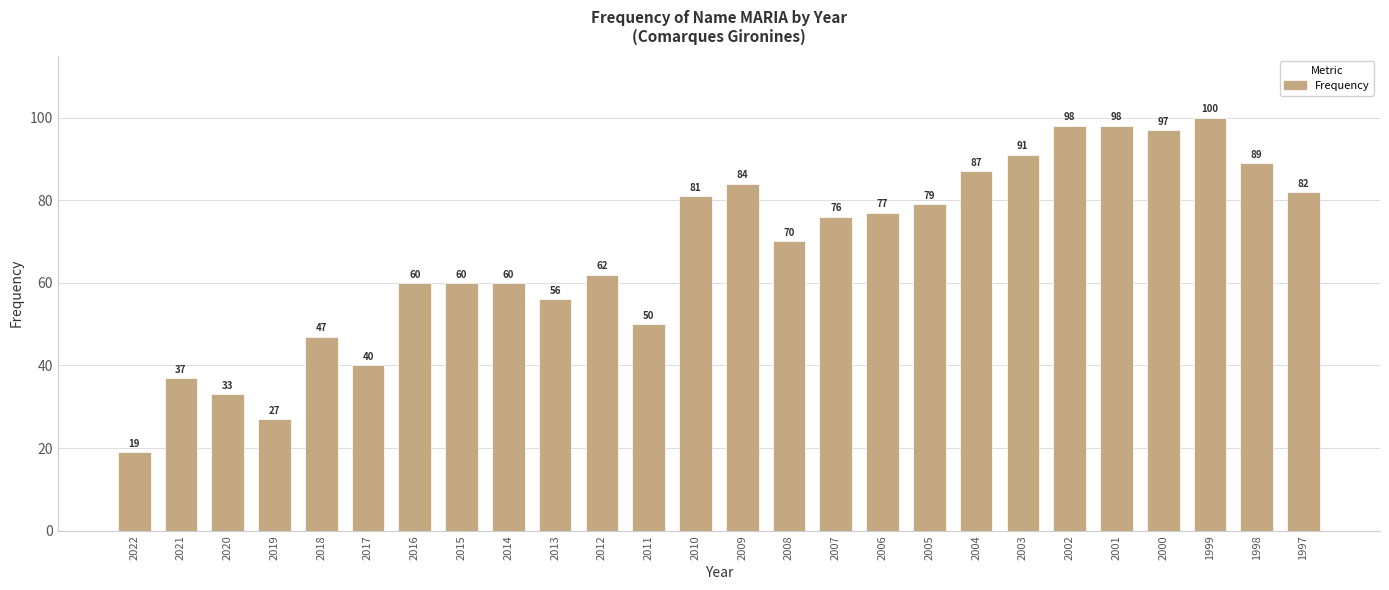

What is the change in value from 2018 to 2013?

+9